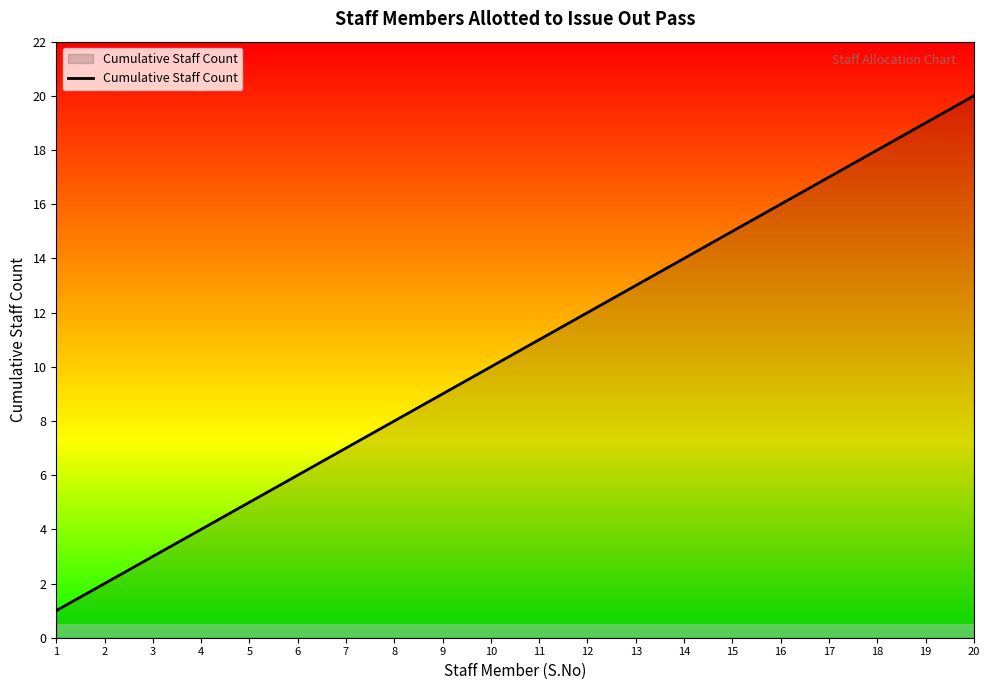

What is the sum of all values?

210